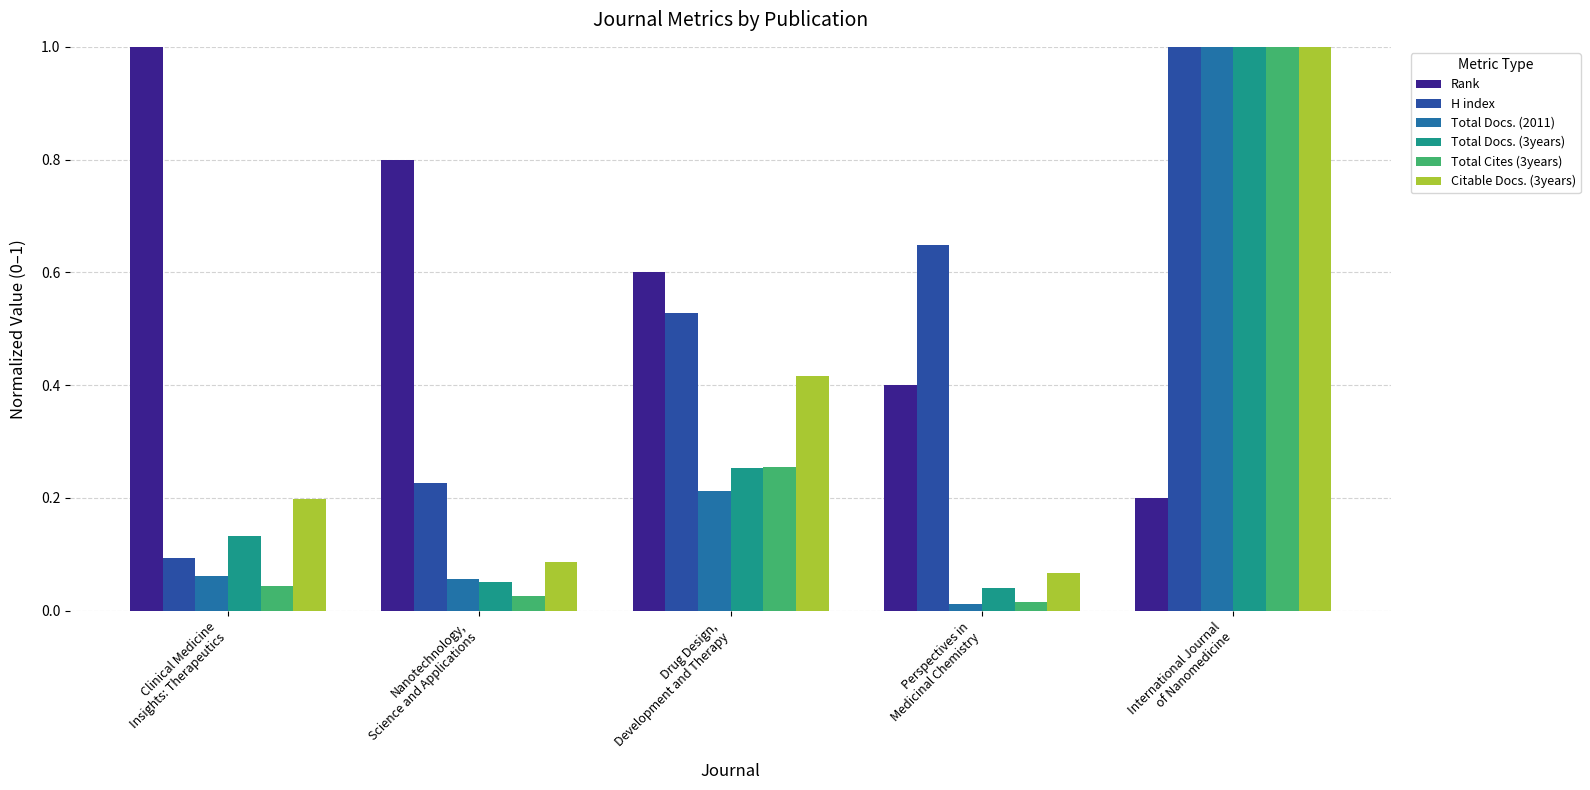

What is the total value across all series at International Journal
of Nanomedicine?

5.2